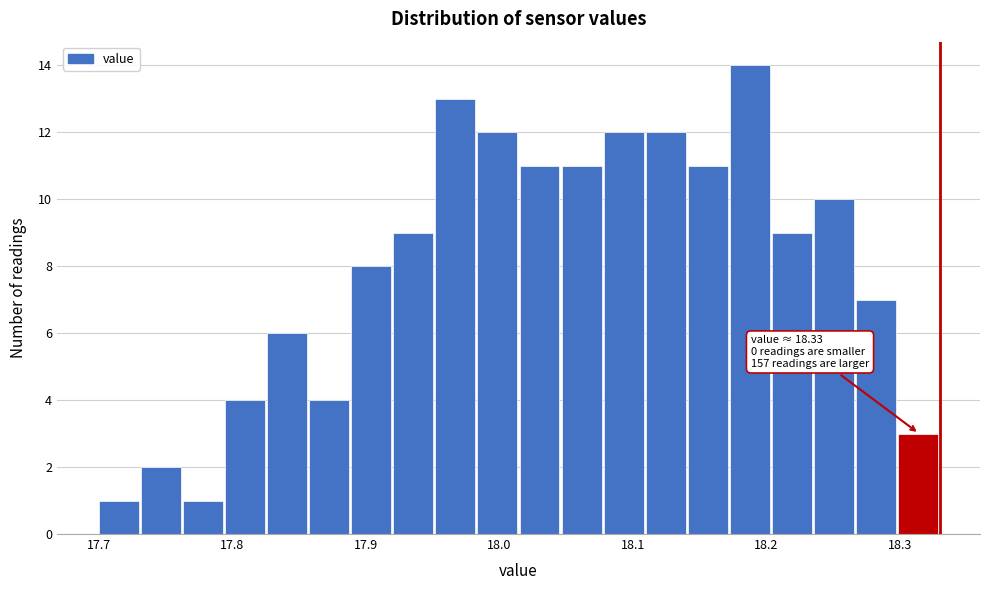

Around what value on the x-axis is the tallest bar? Give the approximate position of its centre, as read against the axis.

18.19